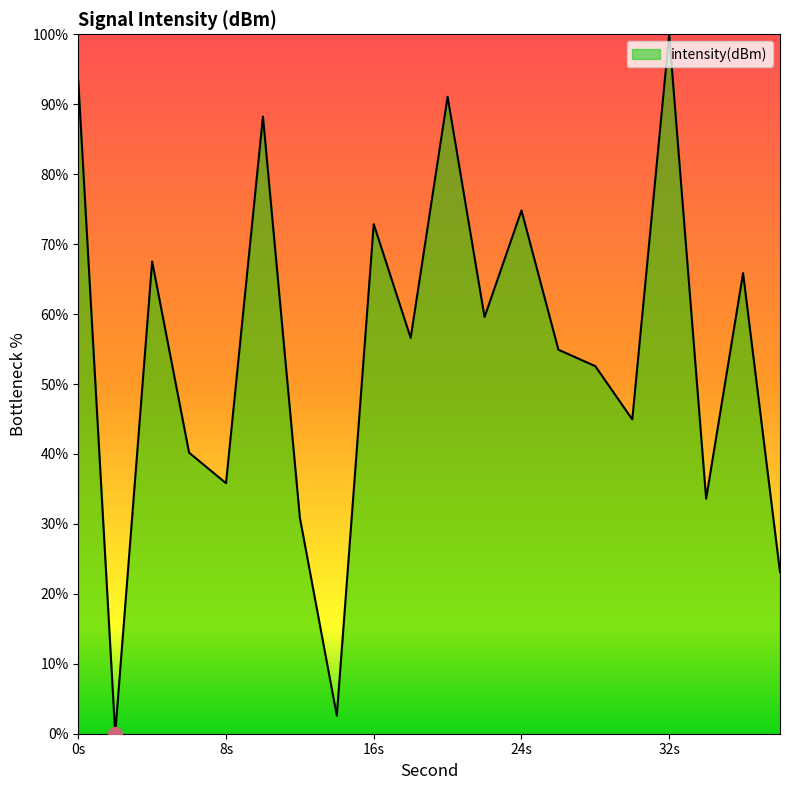

How many values are above zero?

19